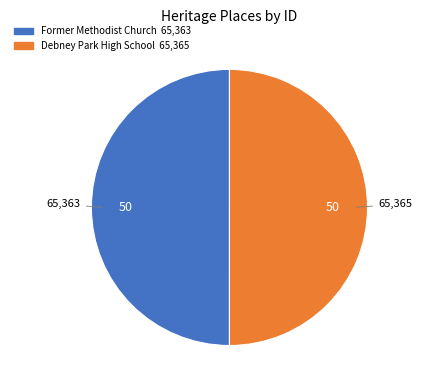

What is the ratio of the value at Debney Park High School to the value at Former Methodist Church?

1.0